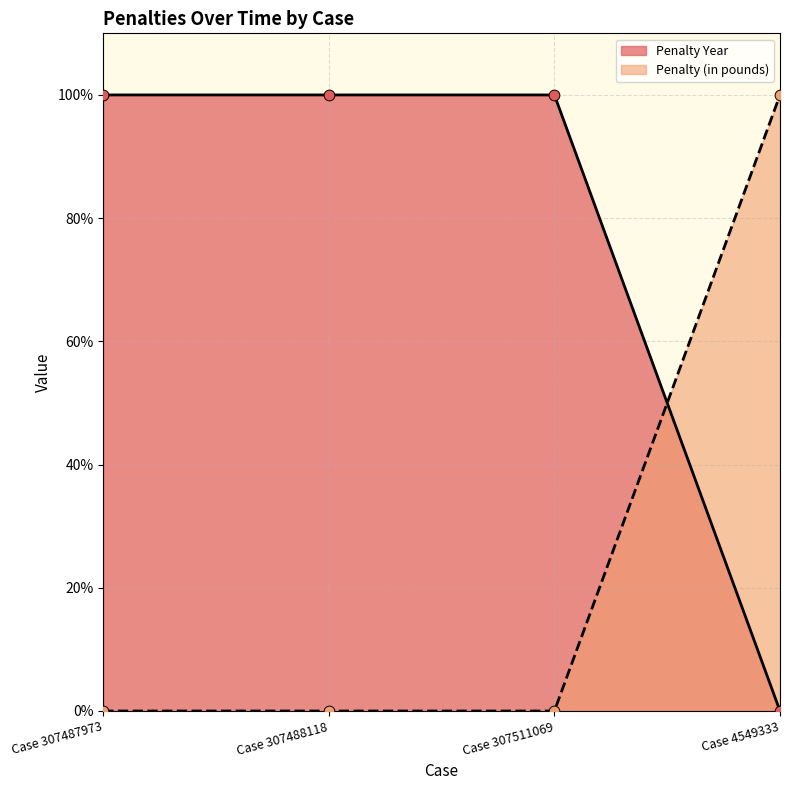

Which series has the largest Y range (max minus min)?

Penalty Year